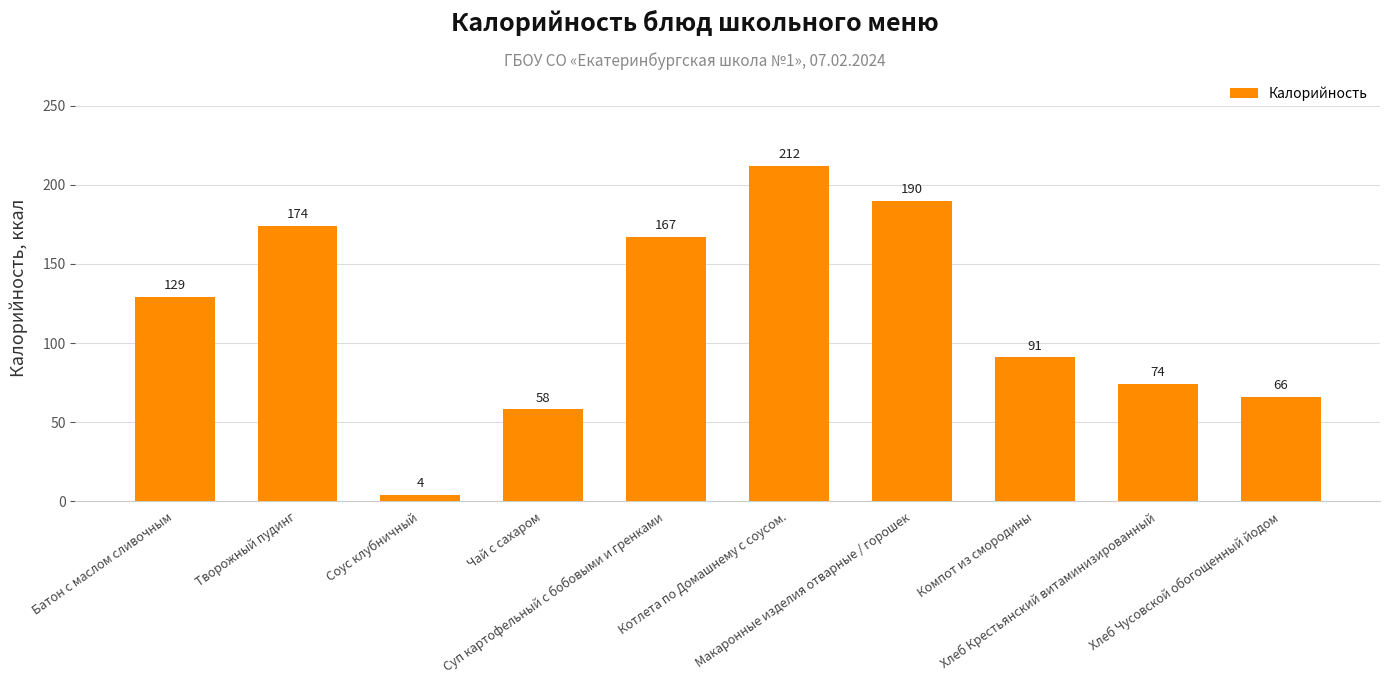

Reading right to left, what are all the values shown in this chart?

Хлеб Чусовской обогощенный йодом=66	Хлеб Крестьянский витаминизированный=74	Компот из смородины=91	Макаронные изделия отварные / горошек=190	Котлета по Домашнему с соусом.=212	Суп картофельный с бобовыми и гренками=167	Чай с сахаром=58	Соус клубничный=4	Творожный пудинг=174	Батон с маслом сливочным=129